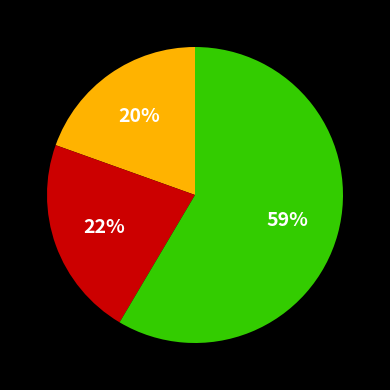

To the nearest percent, what is the difference between the largest and smallest slice percentages?

39%